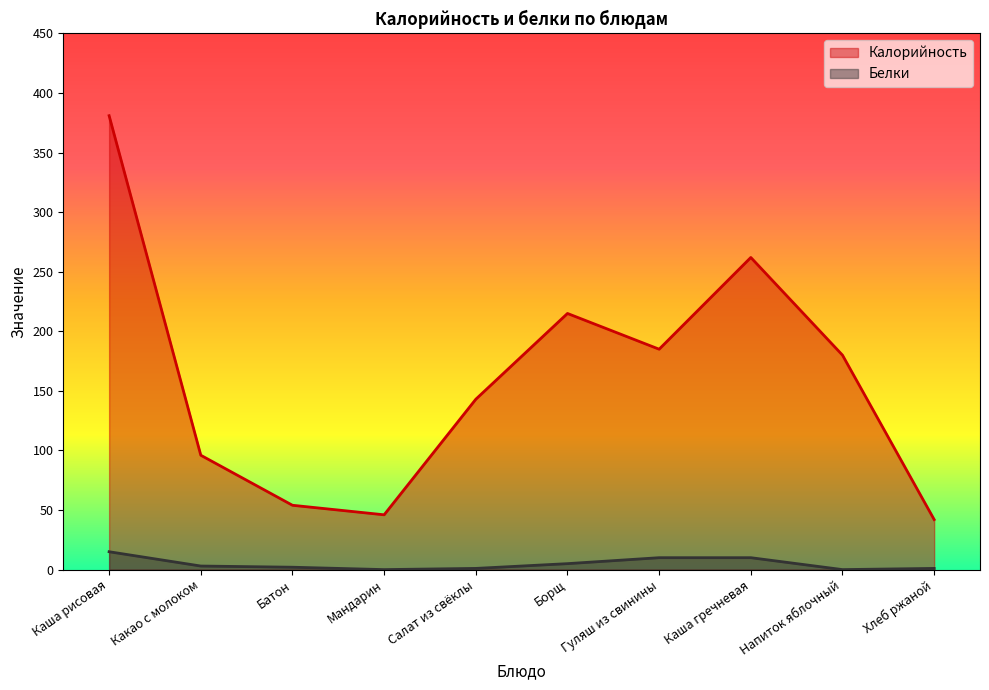

Which series has the largest range (max minus min)?

Калорийность